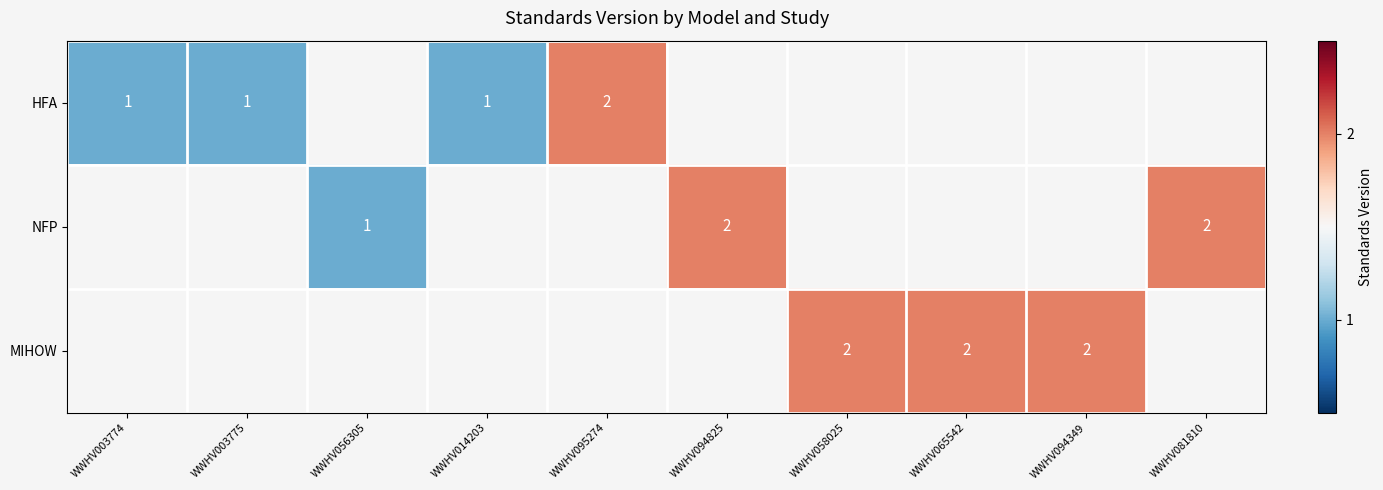

True or false: NFP has a value of 1 at WWHV056305.

True